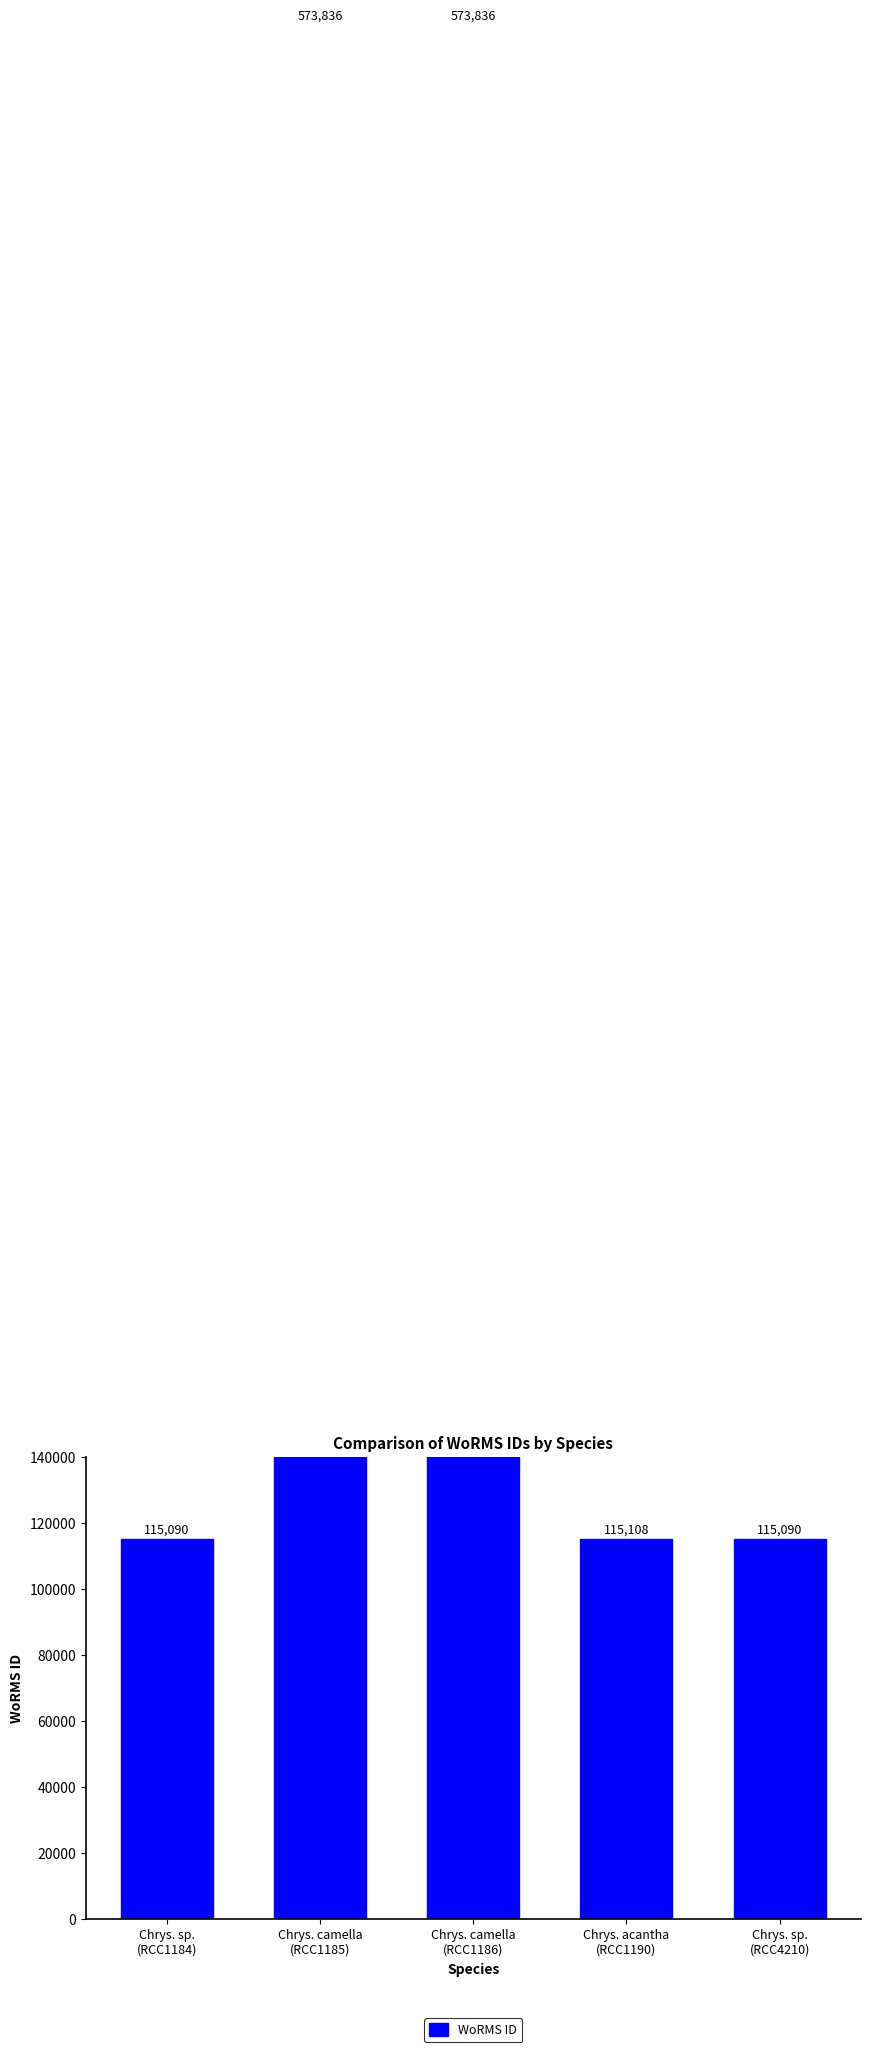

What is the smallest value displayed?

115090